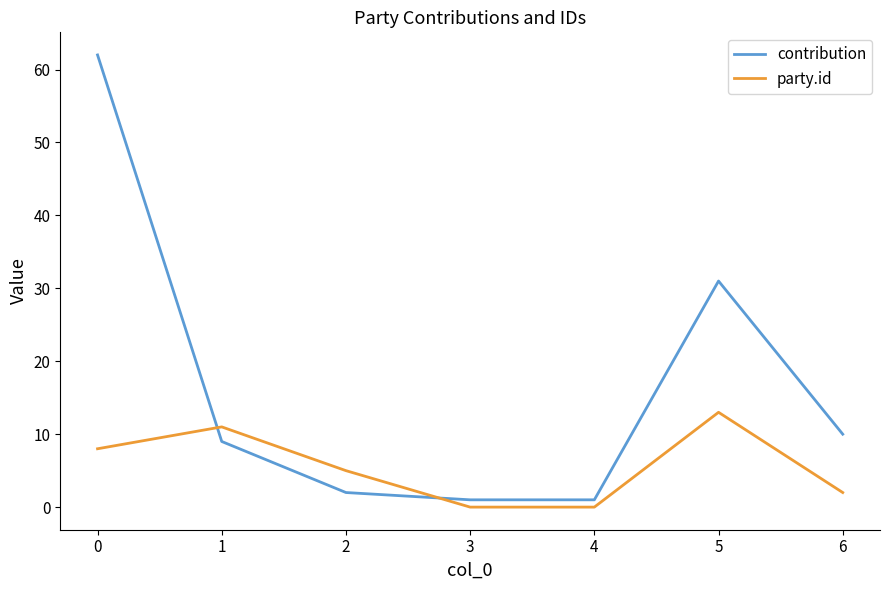

Which series has the largest range (max minus min)?

contribution